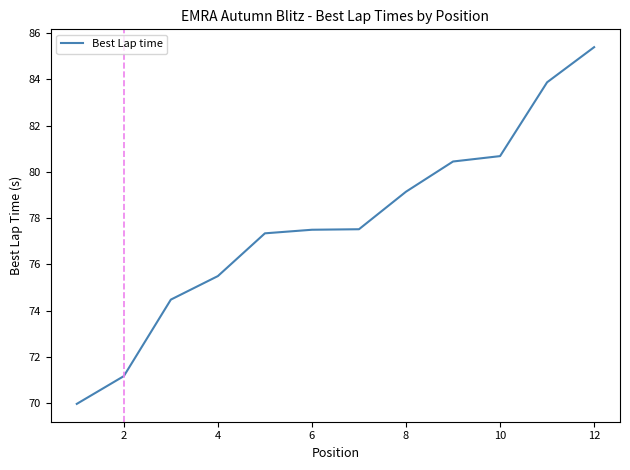

What is the maximum value shown in the chart?

85.4